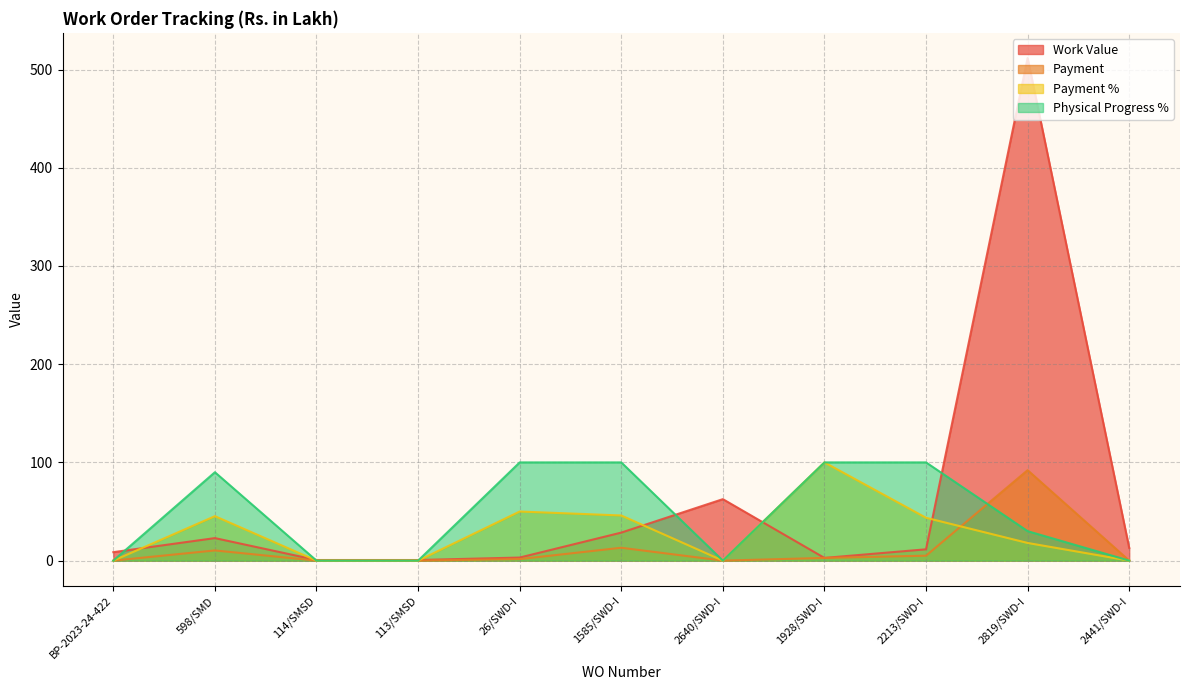

How many lines are shown in the chart?

4